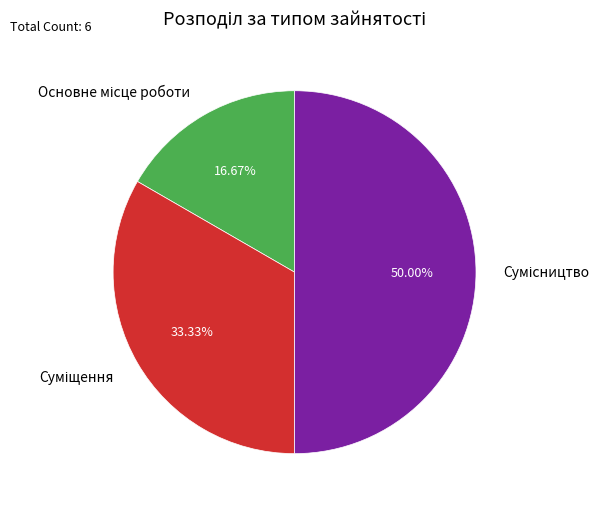

What percentage is the Основне місце роботи slice, to the nearest percent?

17%